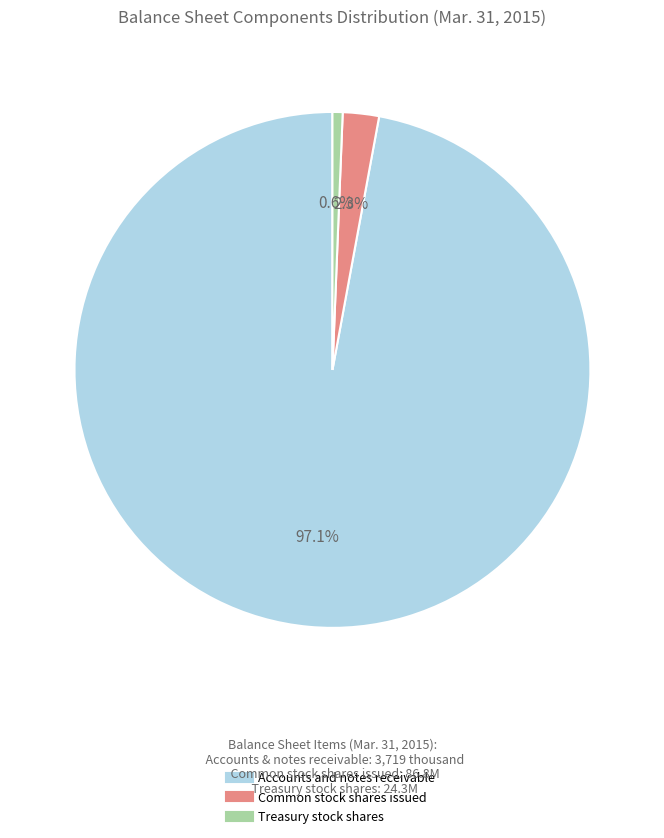

How many segments does this pie chart have?

3